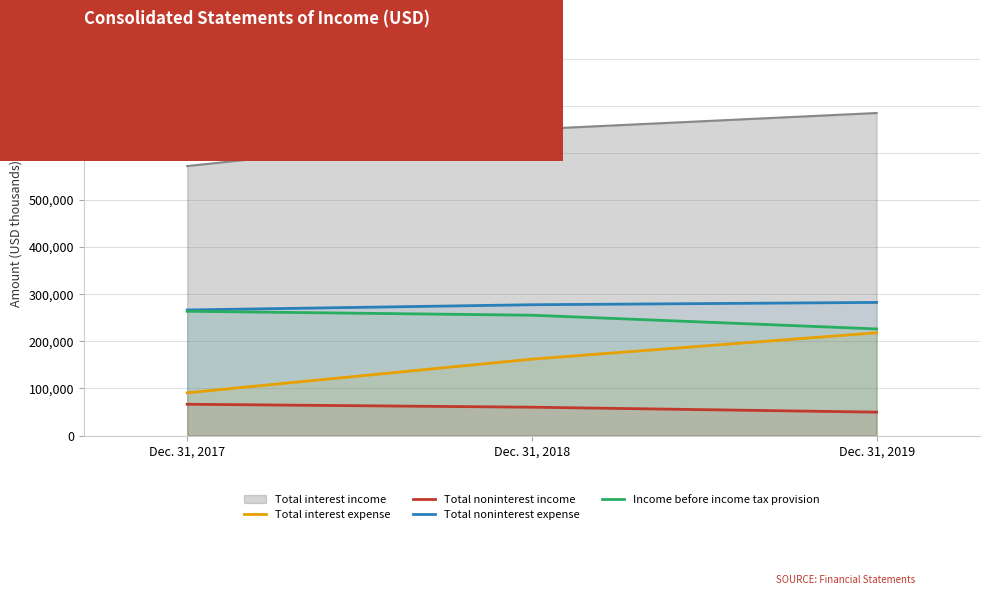

Does the chart have visible grid lines?

Yes